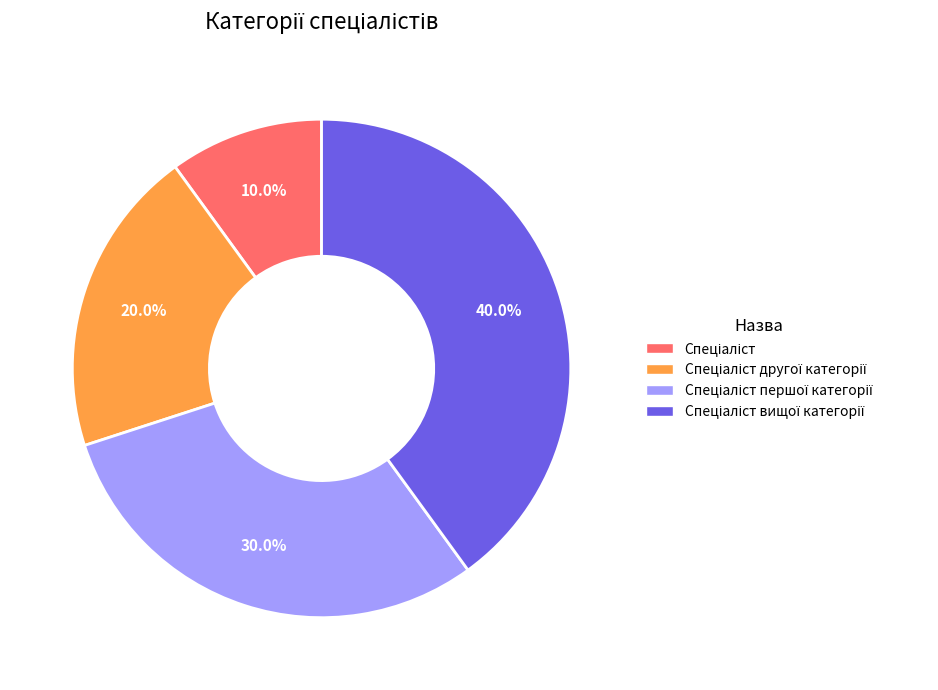

Does any single category account for the majority?

No